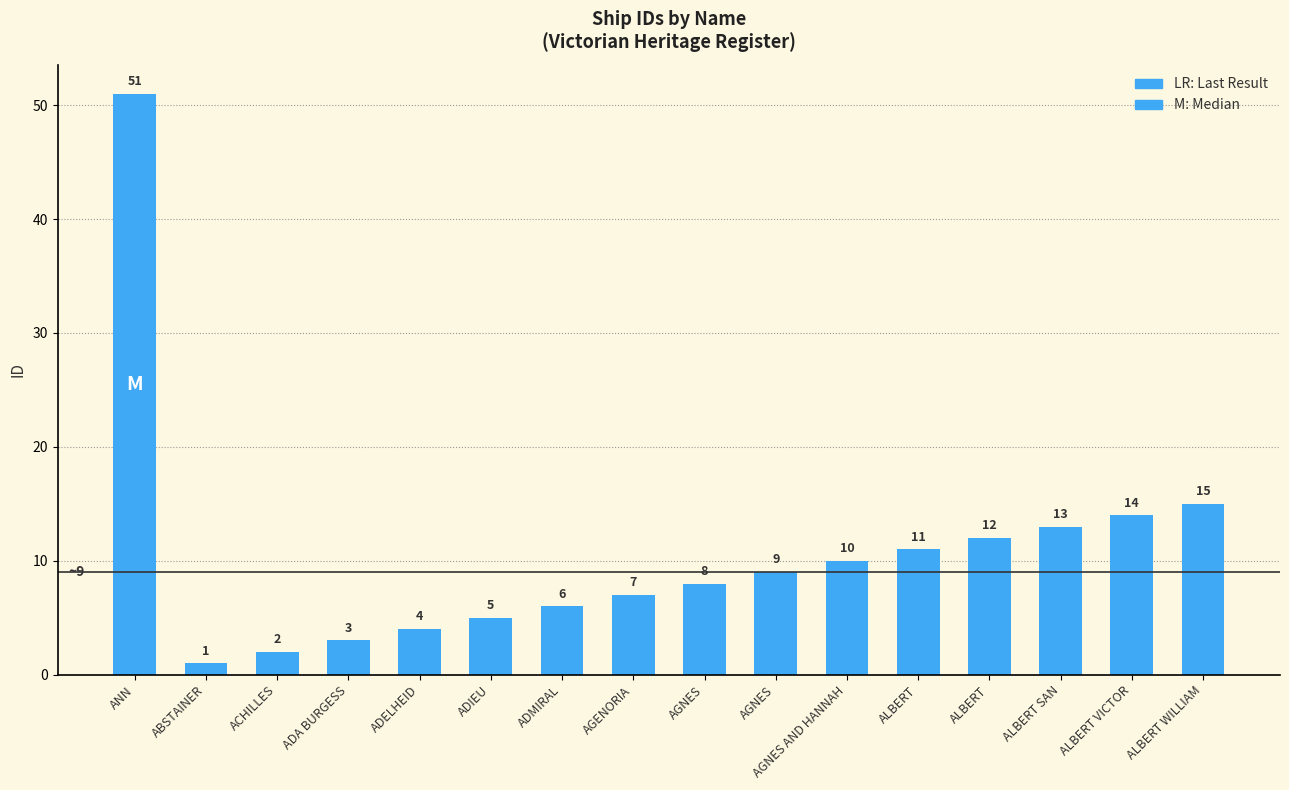

The value at AGENORIA is 11. True or false?

False